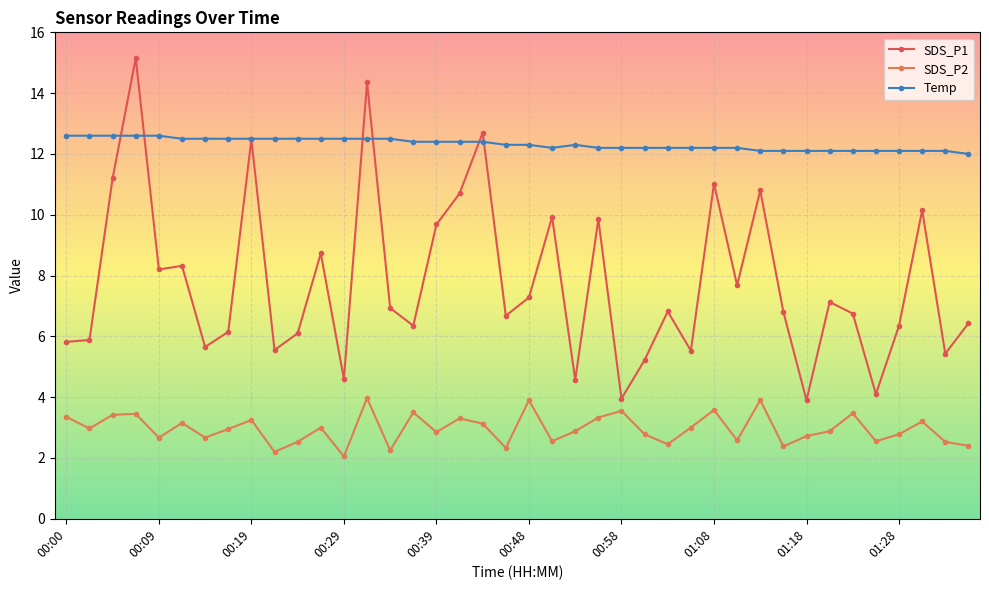

Which series has the largest total across all categories?

Temp